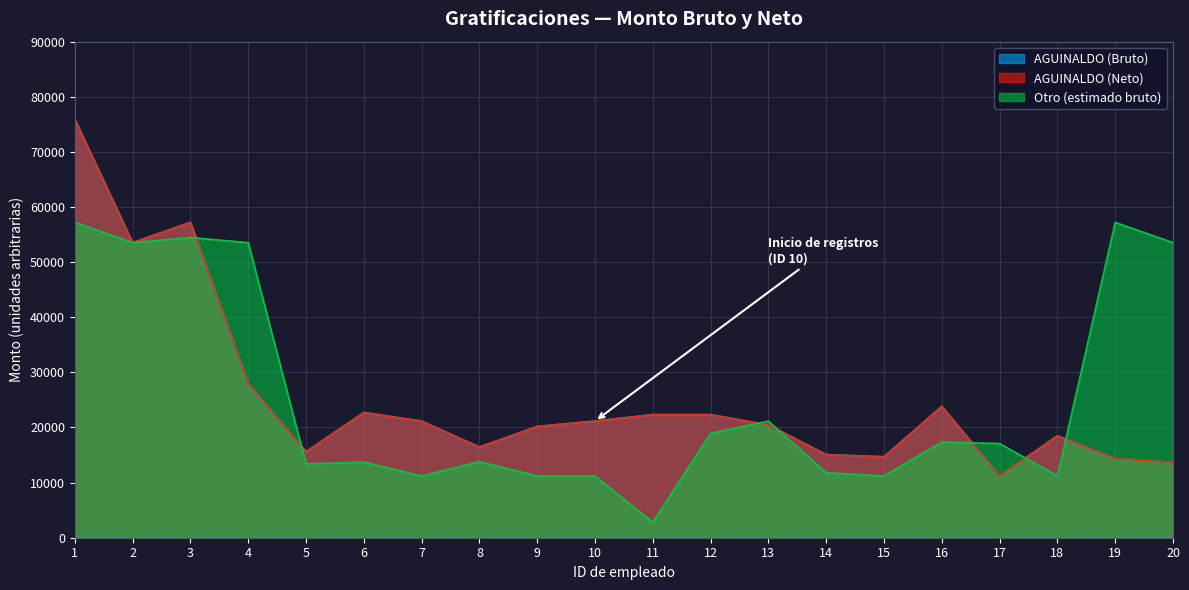

At which label does AGUINALDO (Bruto) first exceed 21162?

1